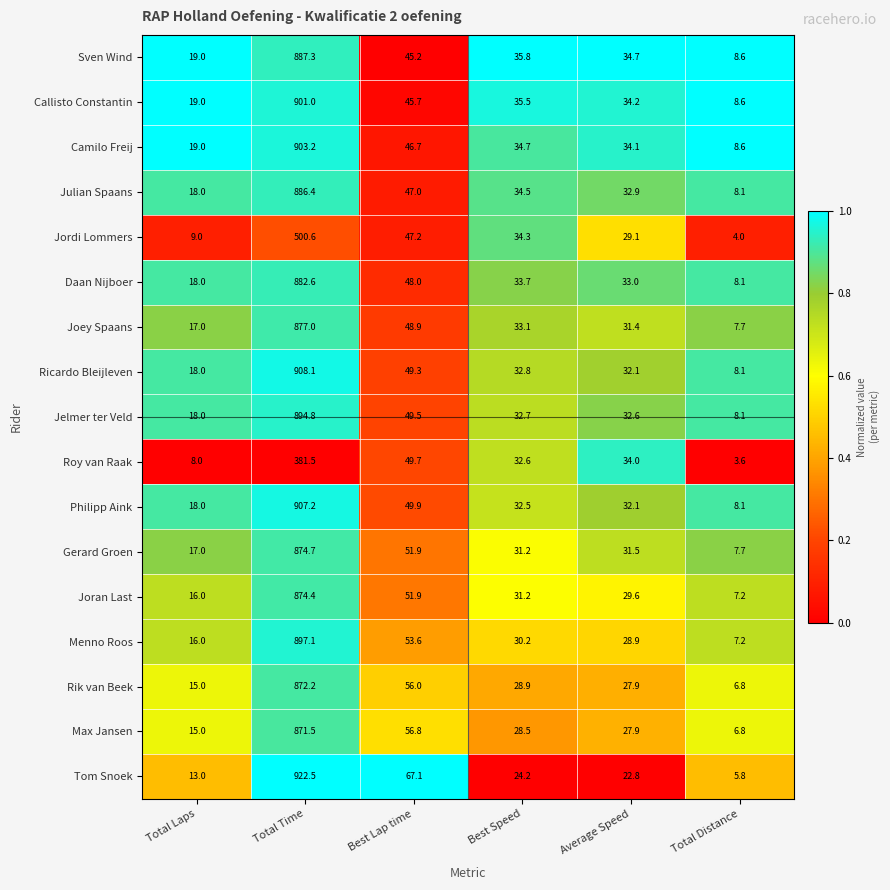

Rank the categories by Jelmer ter Veld value from highest to lowest.

Total Time, Best Lap time, Best Speed, Average Speed, Total Laps, Total Distance